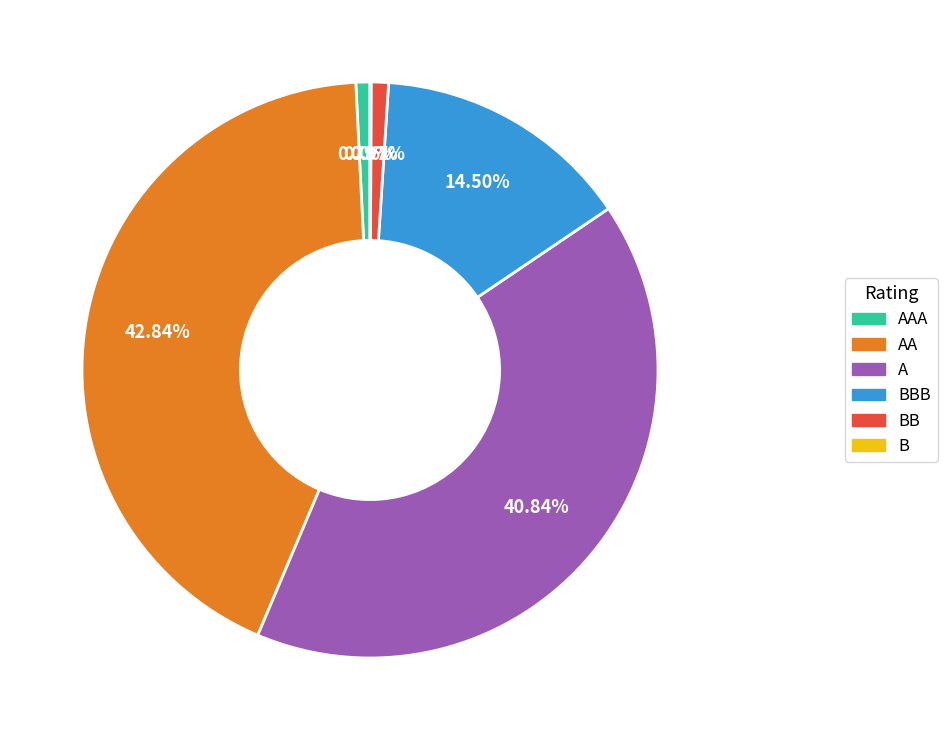

Is there a majority slice in this chart?

No